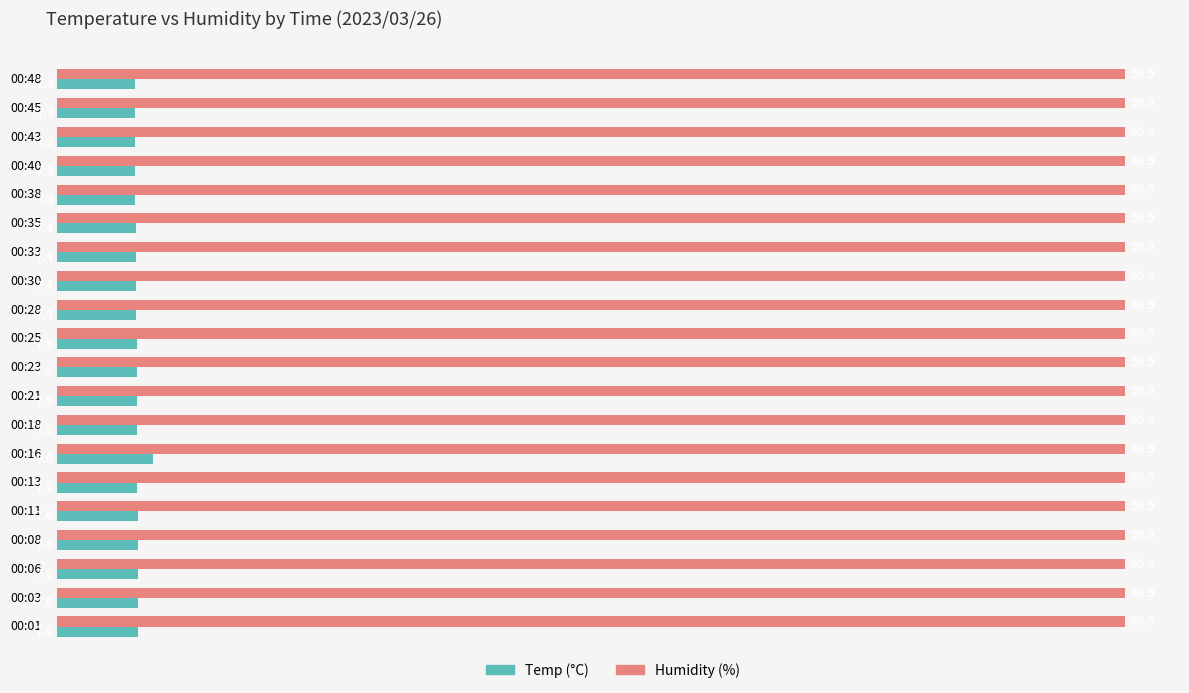

What is the maximum value shown in the chart?

99.9